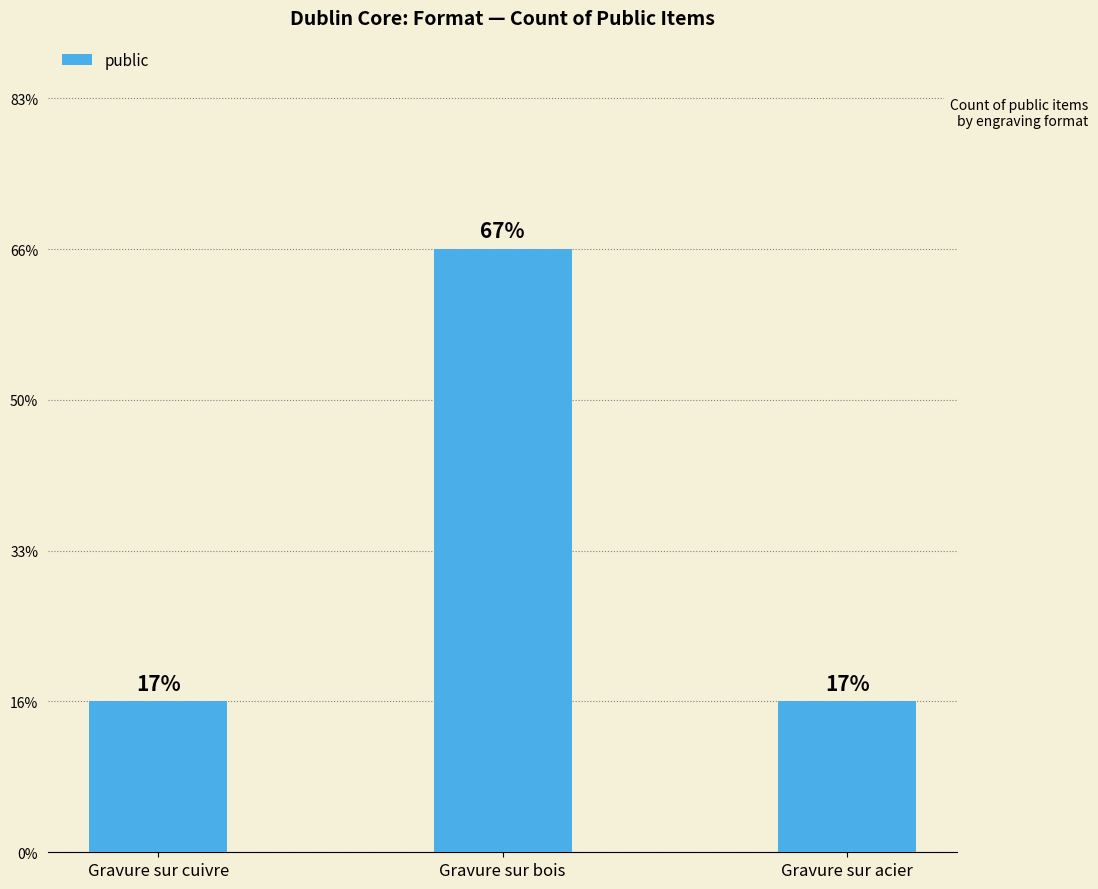

Does the chart contain any negative values?

No